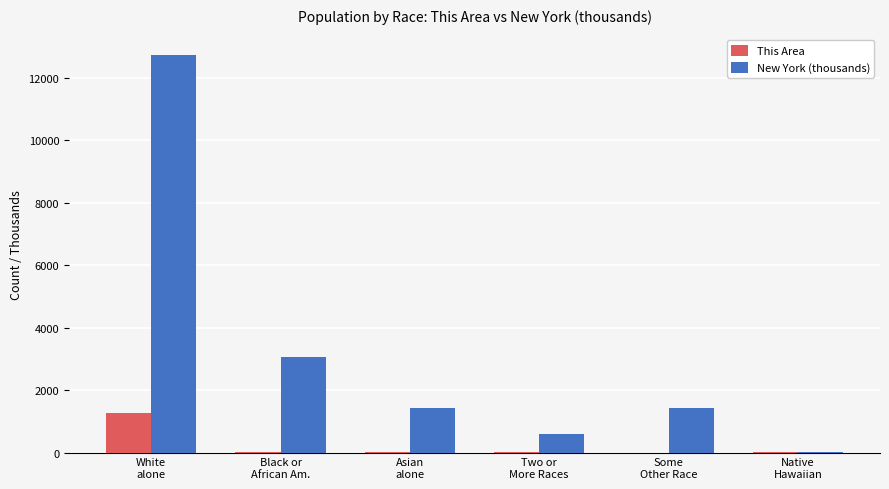

What is the sum of all This Area values?

1327.0